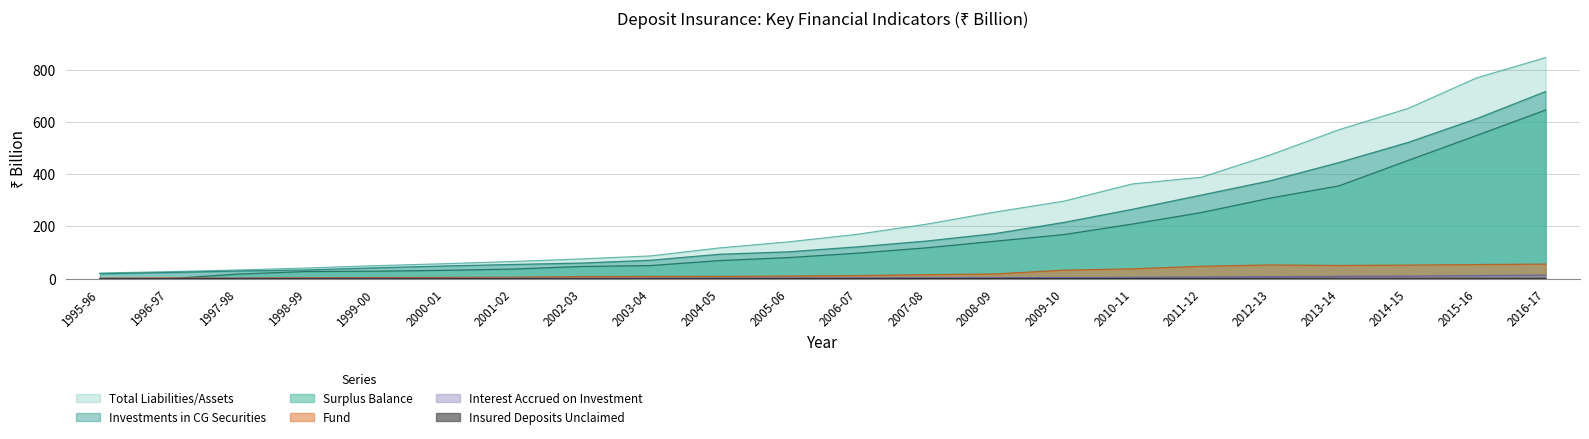

List the series in order of their peak value, lowest first.

Insured Deposits Unclaimed, Interest Accrued, Fund, Surplus Balance, Investments CG Securities, Total Liabilities